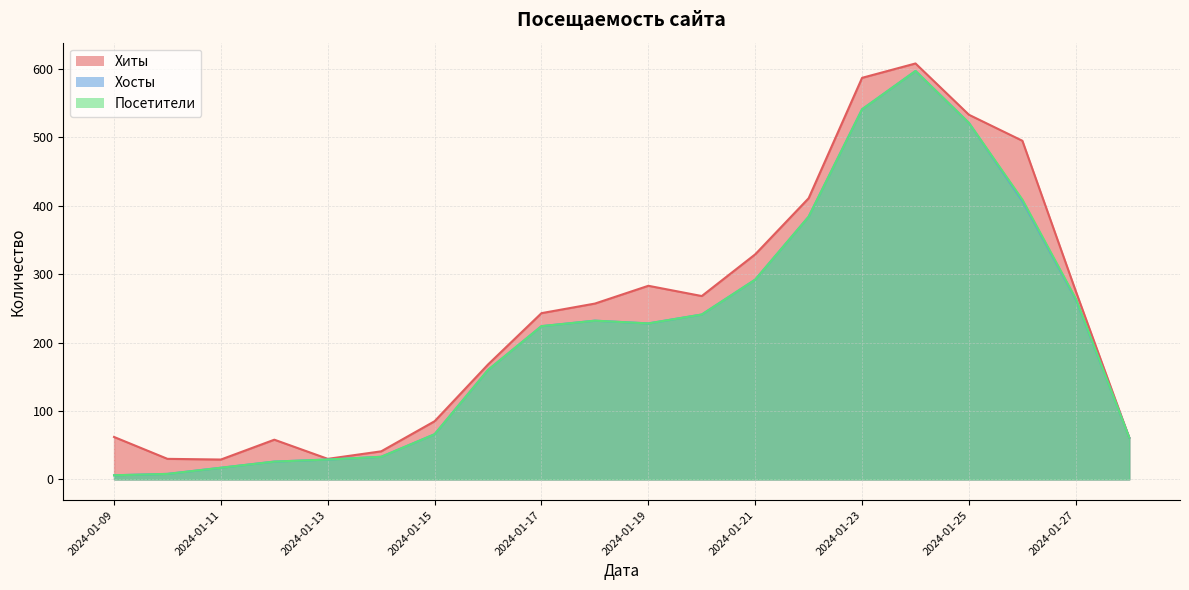

At which category does the chart reach its peak across all series?

2024-01-24